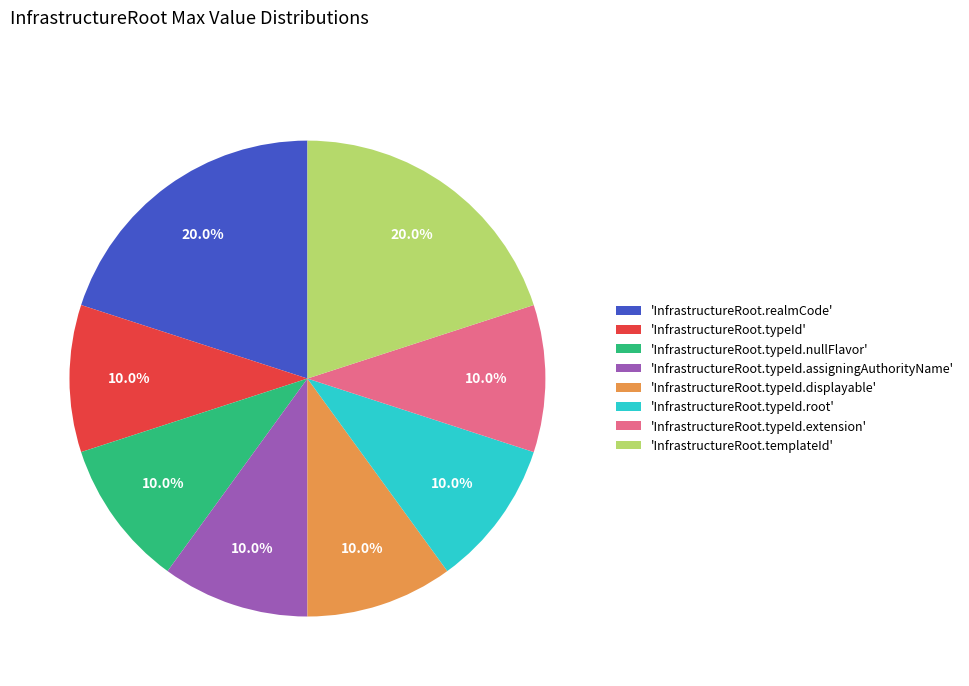

How many segments does this pie chart have?

8